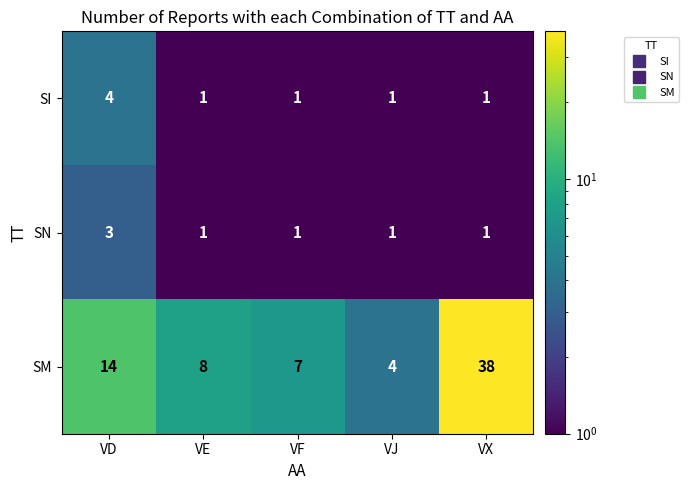

The SN series shows 4 at VD. True or false?

False